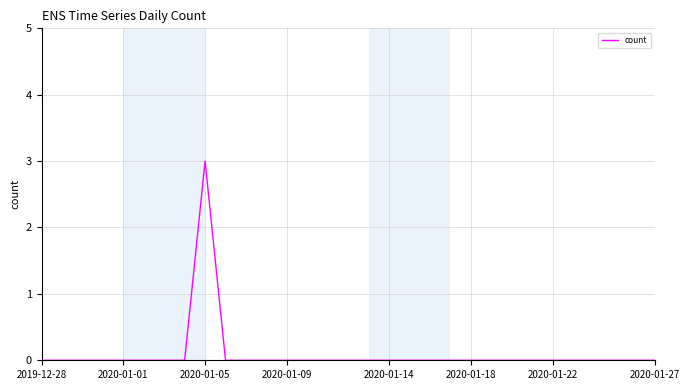

What is the maximum value shown in the chart?

3